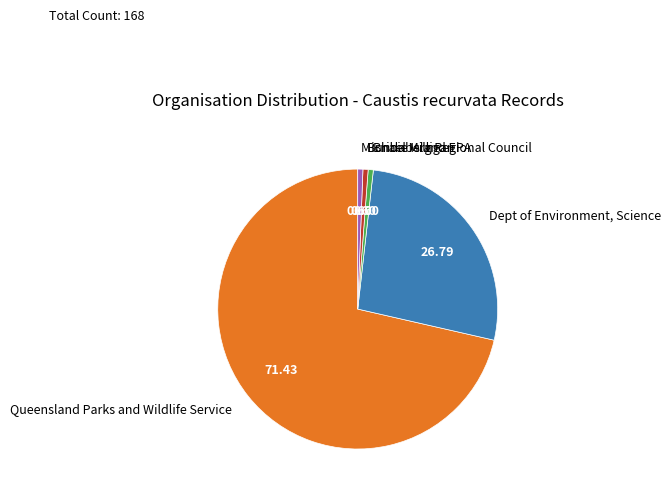

Does Michael Milligan represent more than half of the total?

No